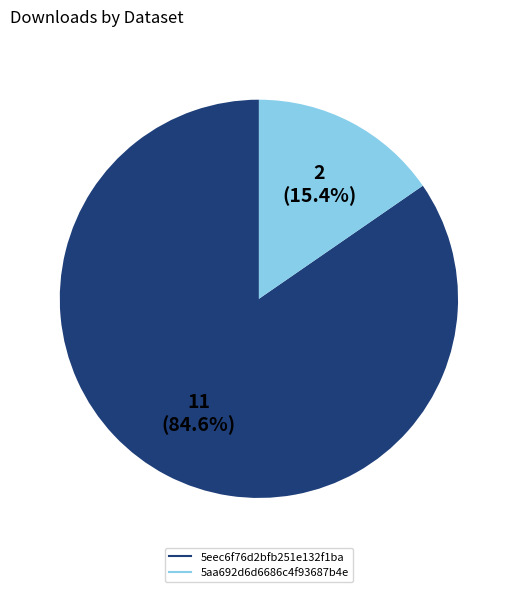

The 5eec6f76d2bfb251e132f1ba slice represents 85% of the pie. True or false?

True